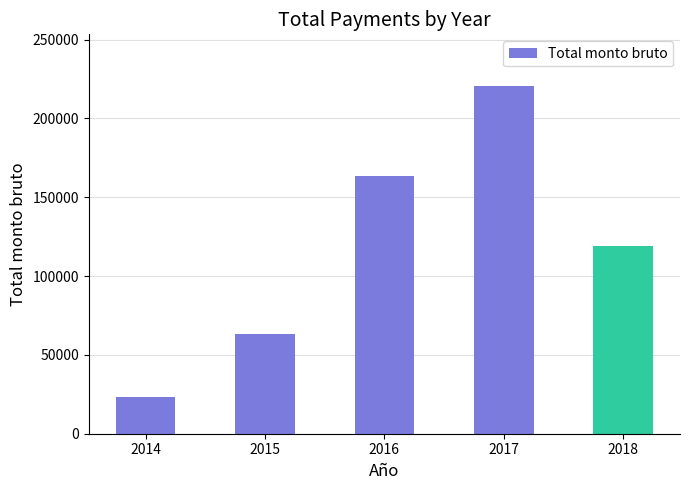

Reading right to left, what are all the values shown in this chart?

119200.0	220316.7	163566.7	62966.7	23299.0